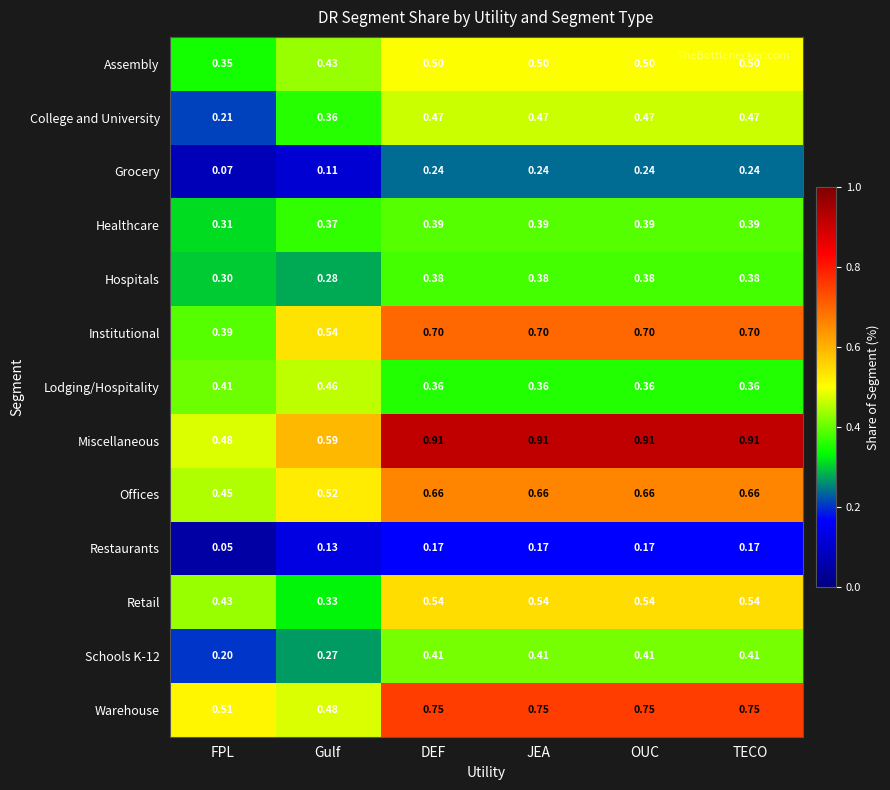

Which series has the largest range (max minus min)?

Miscellaneous